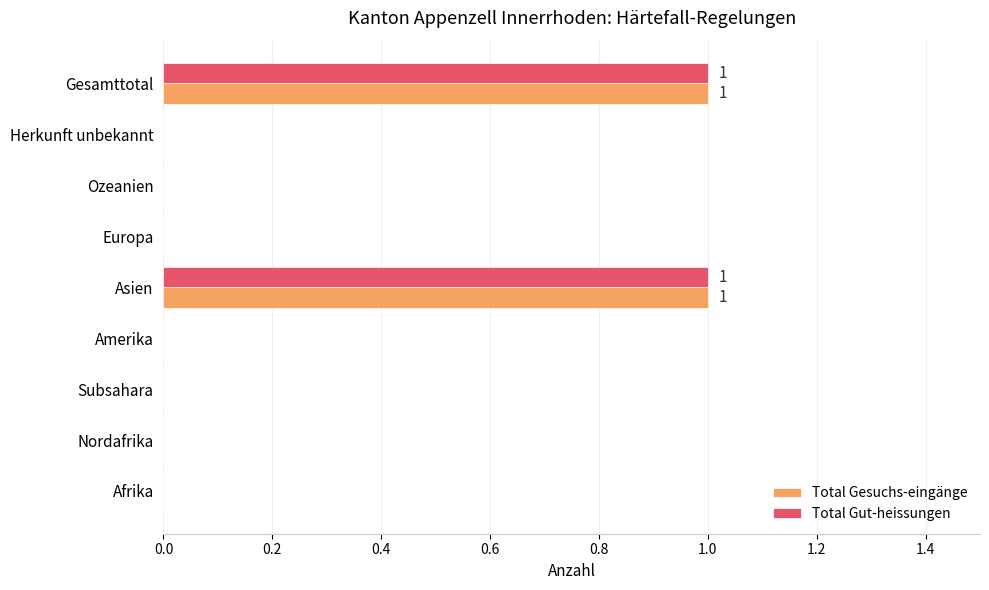

Is it true that Total Gesuchs-eingänge equals 0 at Amerika?

True